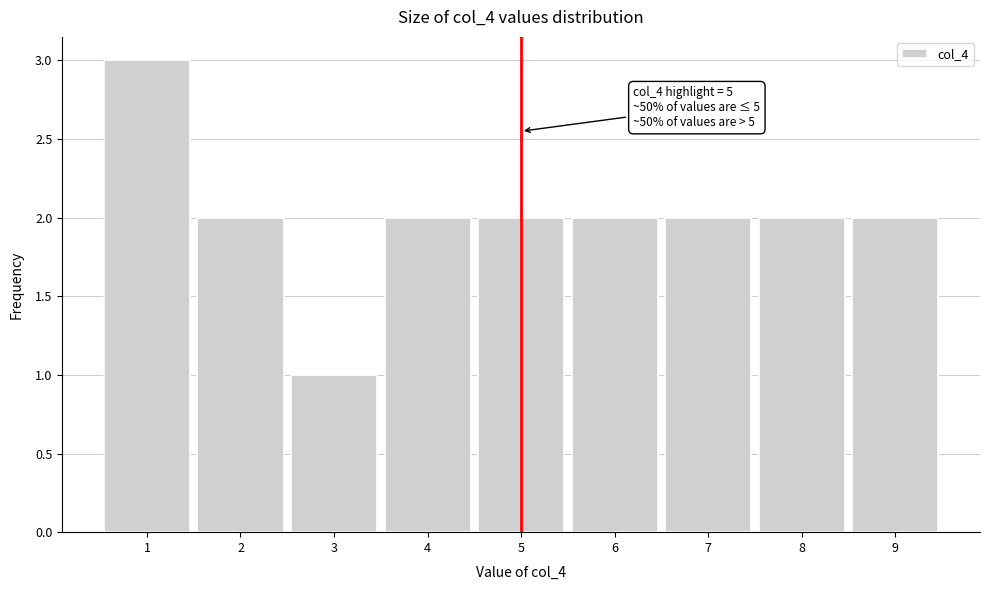

Which range on the x-axis has the tallest bar?

0.5 to 1.5